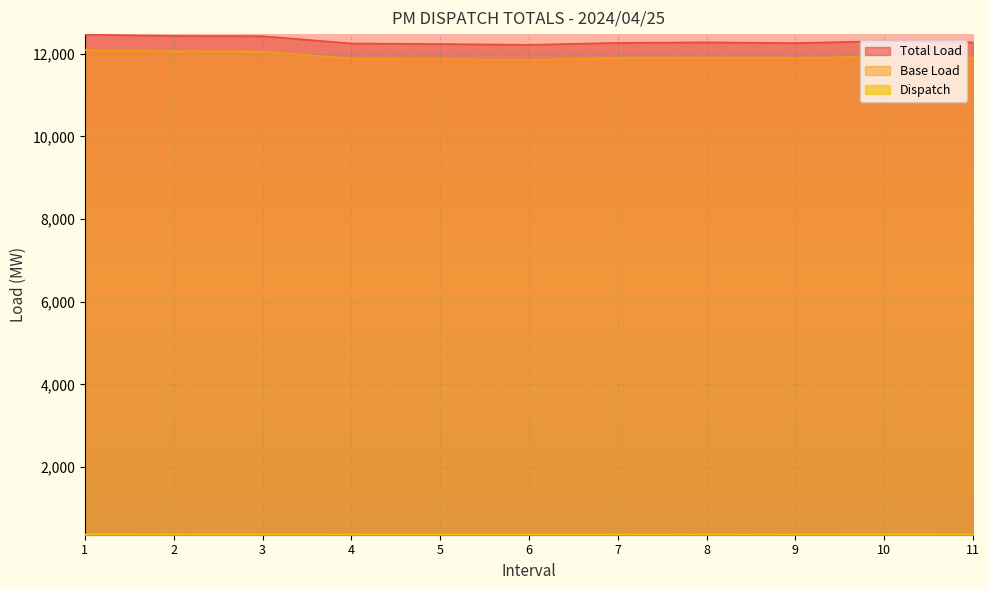

In Dispatch, how many points are lower than both neighbors (excluding endpoints)?

1